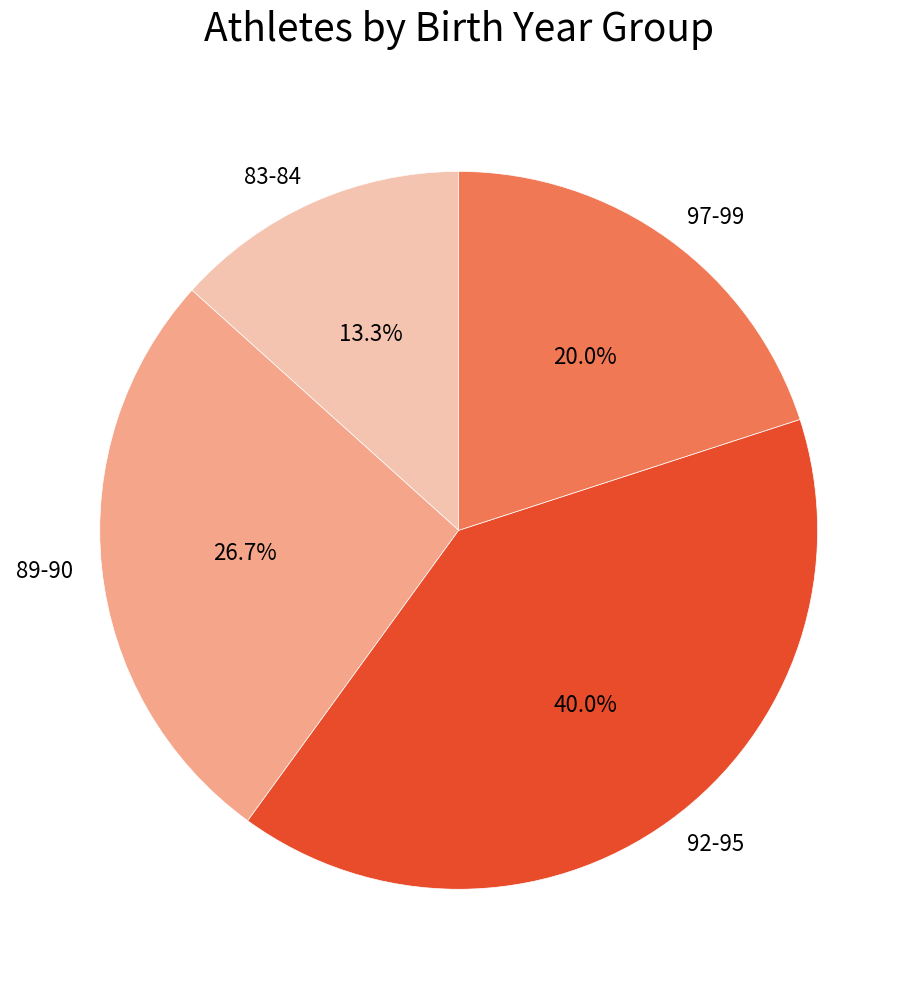

To the nearest percent, what percentage of the pie is 89-90?

27%